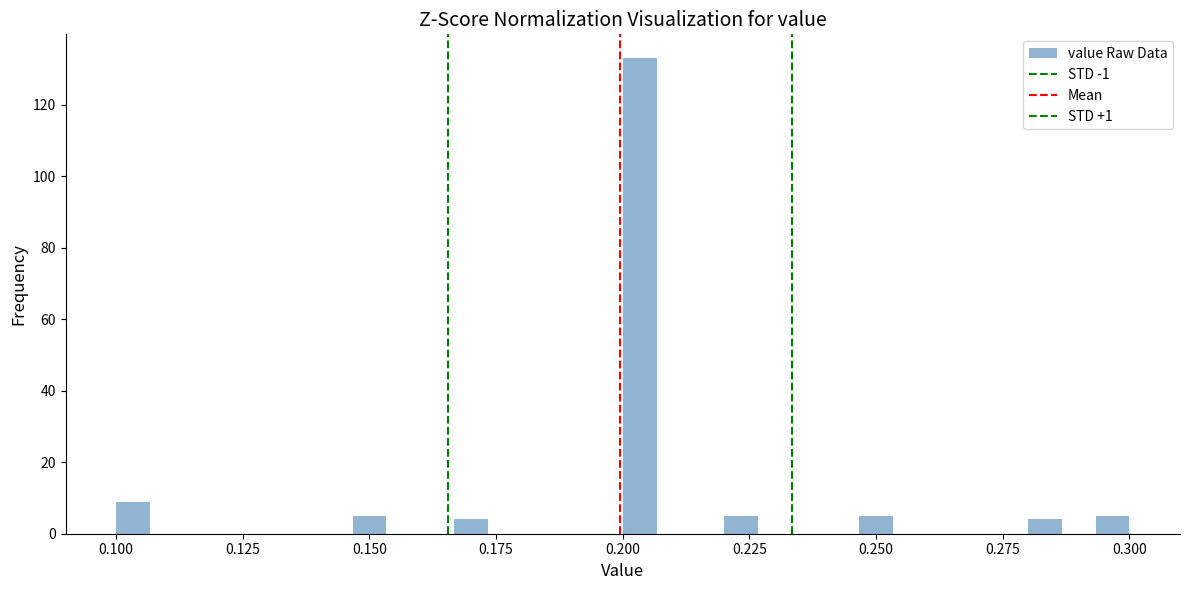

Around what value on the x-axis is the tallest bar? Give the approximate position of its centre, as read against the axis.

0.205